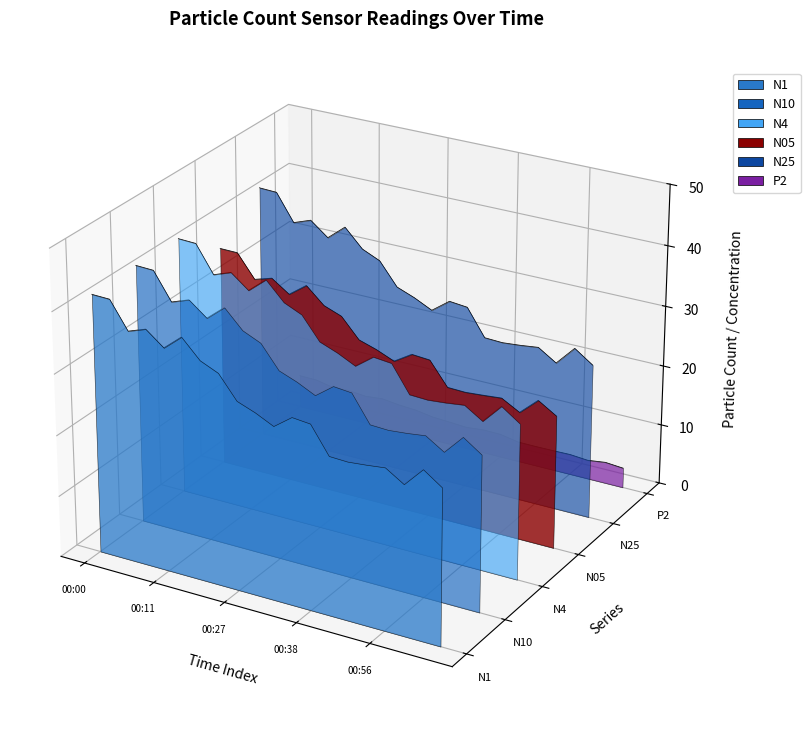

True or false: P2 has more than 1 interior local peaks.

False